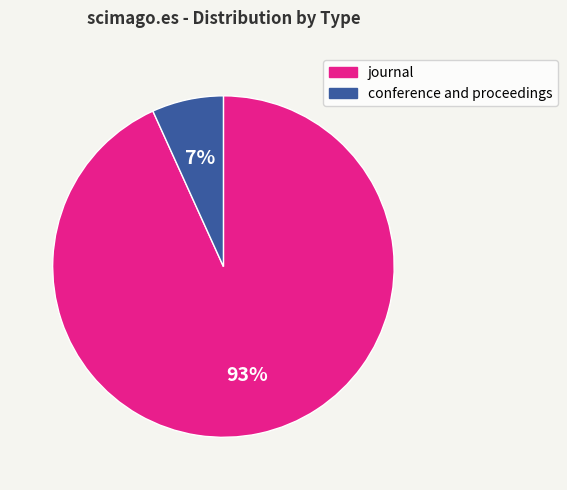

The journal slice represents 93% of the pie. True or false?

True